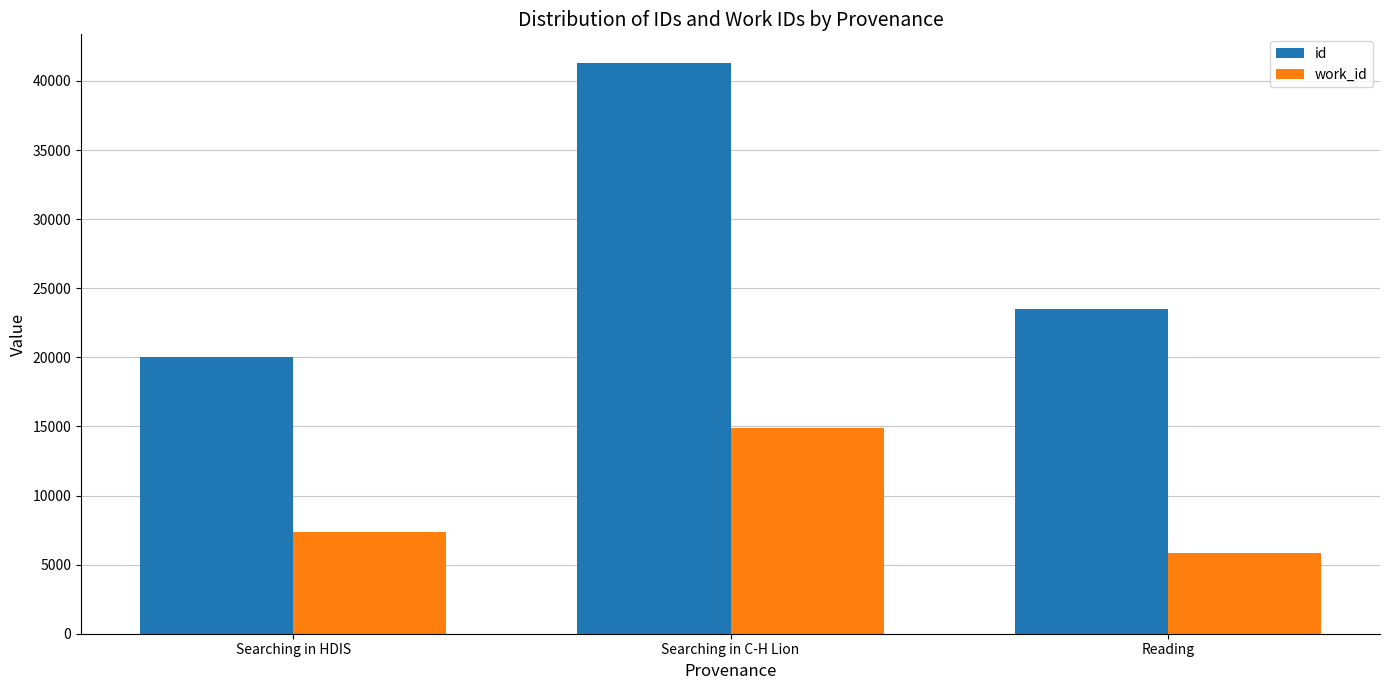

Reading left to right, list all the values displayed in this chart.

id: Searching in HDIS=20048	Searching in C-H Lion=41305	Reading=23495
work_id: Searching in HDIS=7365	Searching in C-H Lion=14878	Reading=5841